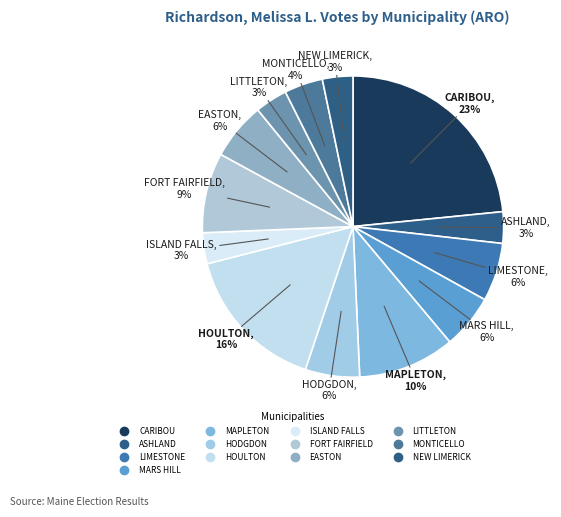

What percentage is the NEW LIMERICK slice, to the nearest percent?

3%